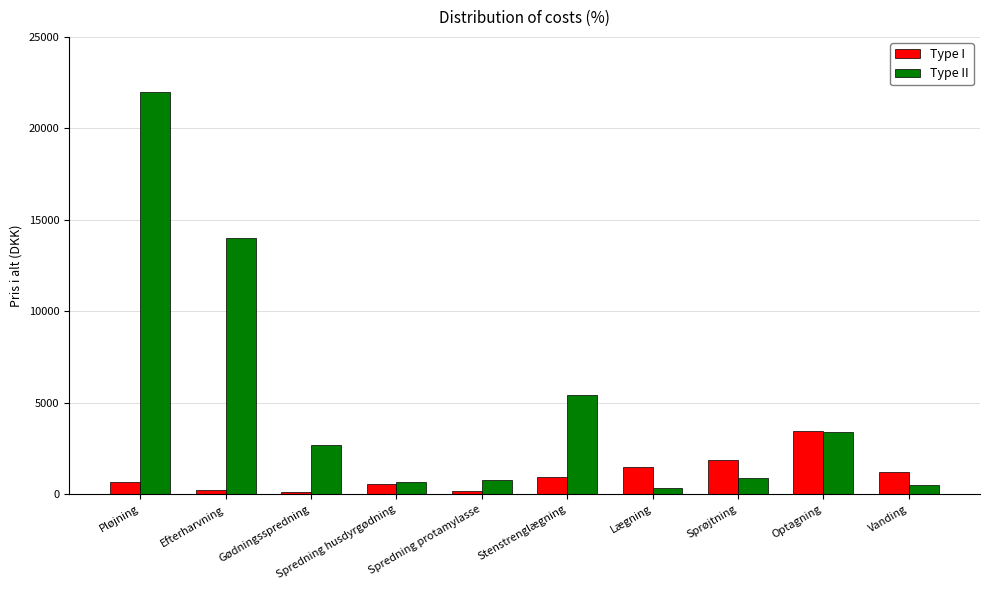

At how many categories does at least one series exceed 20265?

1